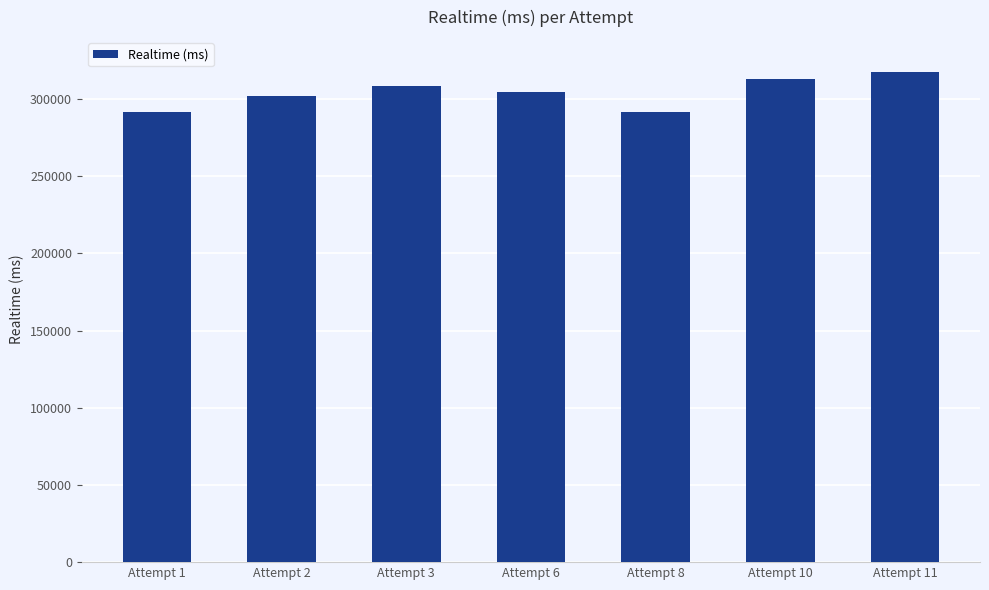

The value at Attempt 6 is 304445. True or false?

True